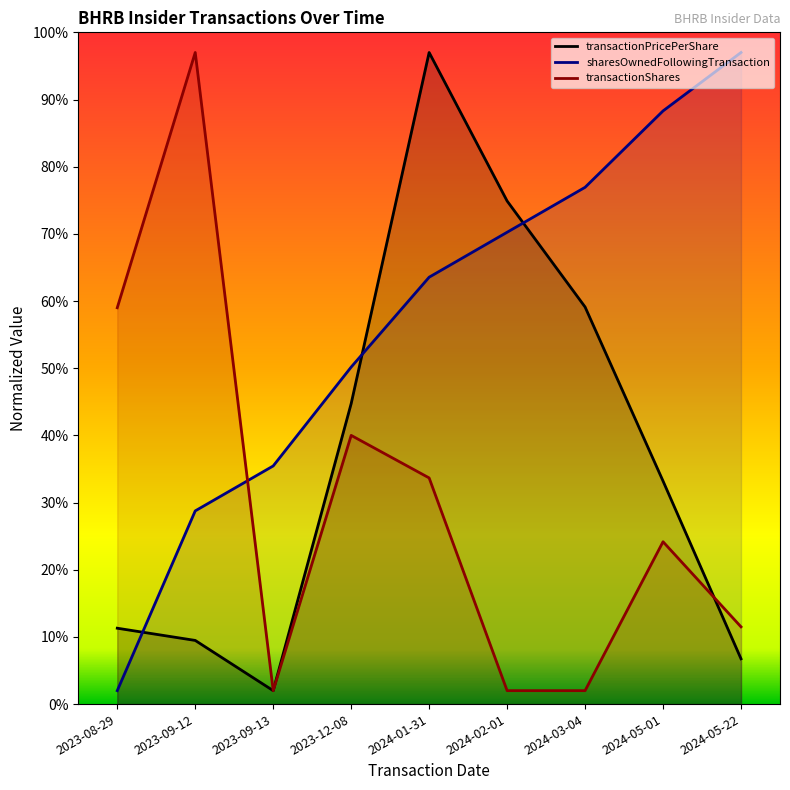

What is the greatest value displayed?

97.0